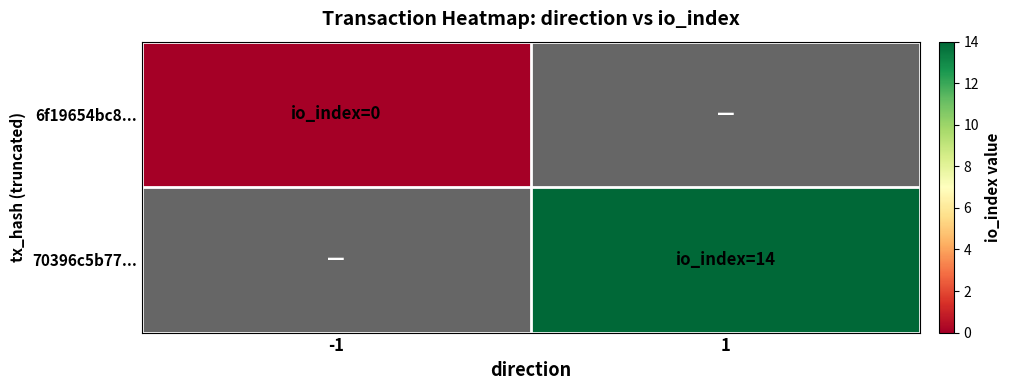

At which label is 6f19654bc8... closest to 0?

-1